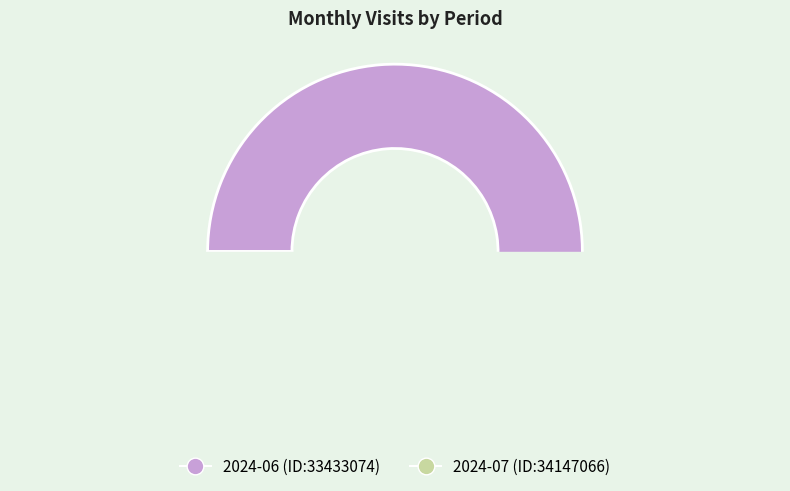

To the nearest percent, what is the average slice percentage?

50%